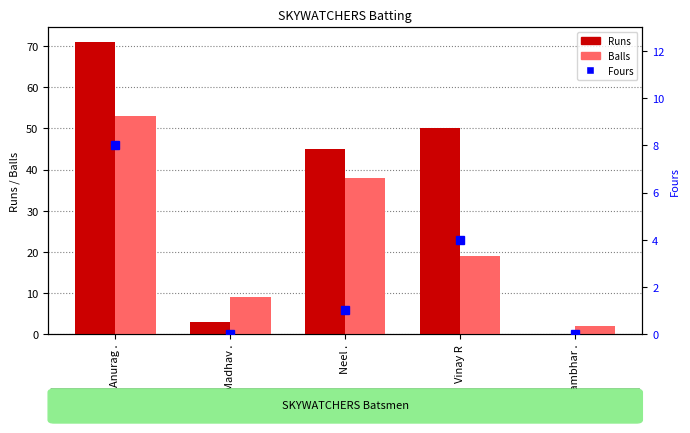

Is the value of Fours at Vishwambhar . greater than the value of Runs at Vinay R?

No